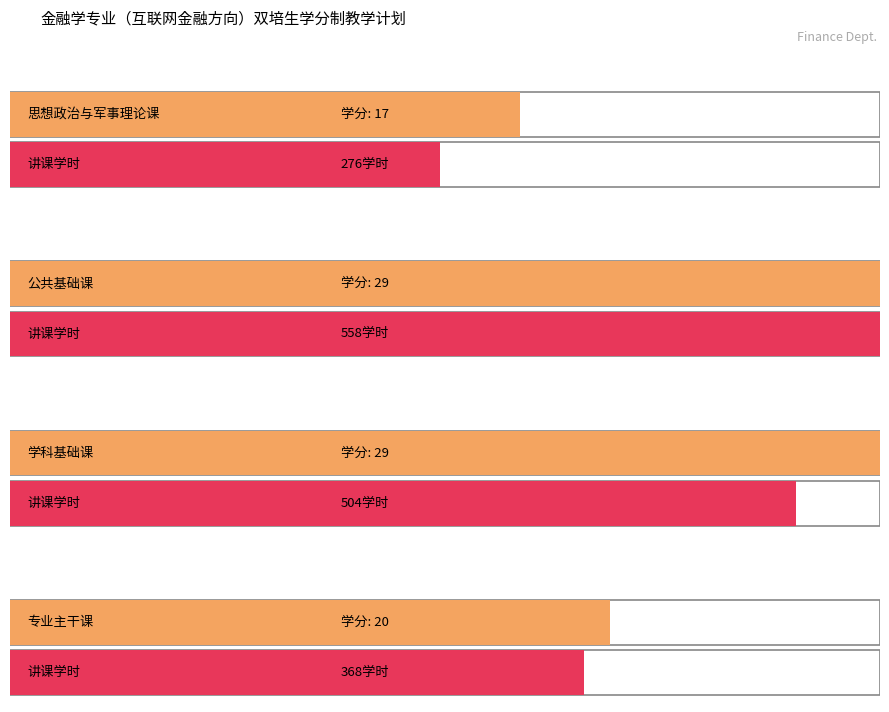

What position from the right is 学科基础课?

2